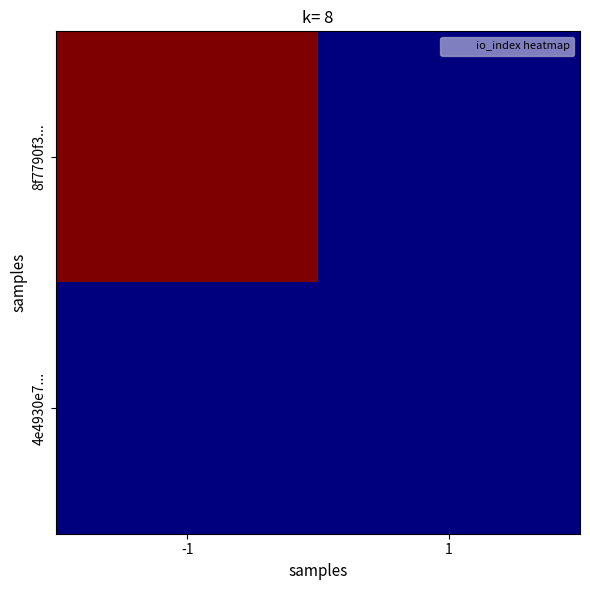

List the series in order of their peak value, highest first.

8f7790f3..., 4e4930e7...